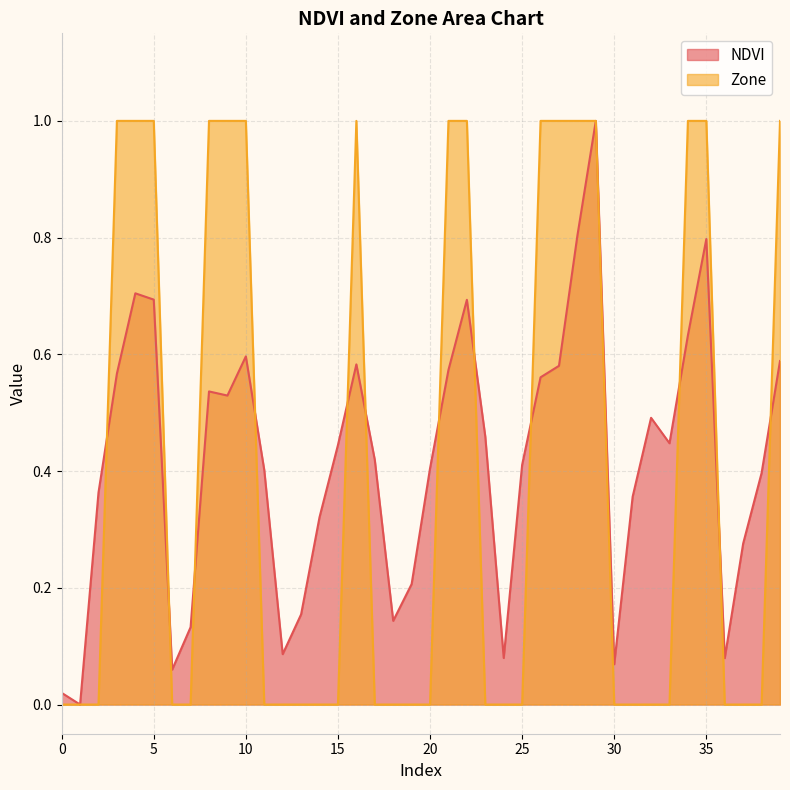

How many interior local peaks does the NDVI series have?

8